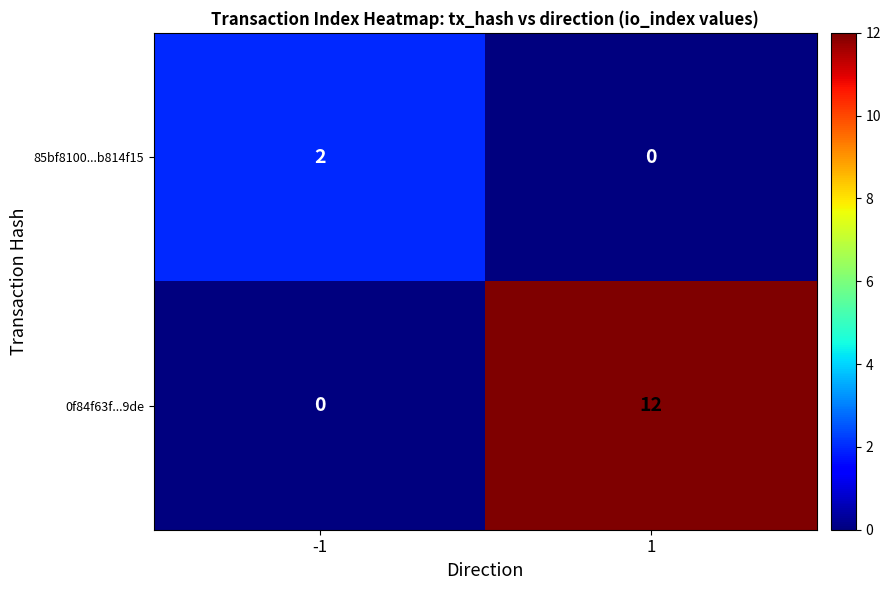

Rank the series by their maximum value, from lowest to highest.

85bf8100...b814f15, 0f84f63f...9de